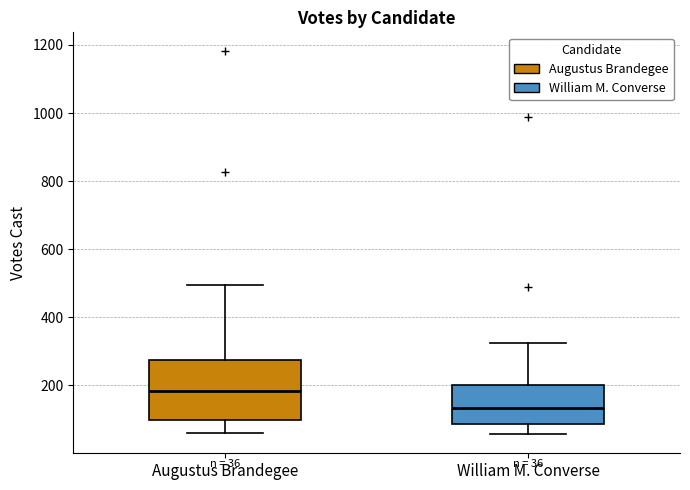

Which box is the tallest, from its lower edge to its upper edge?

Augustus Brandegee